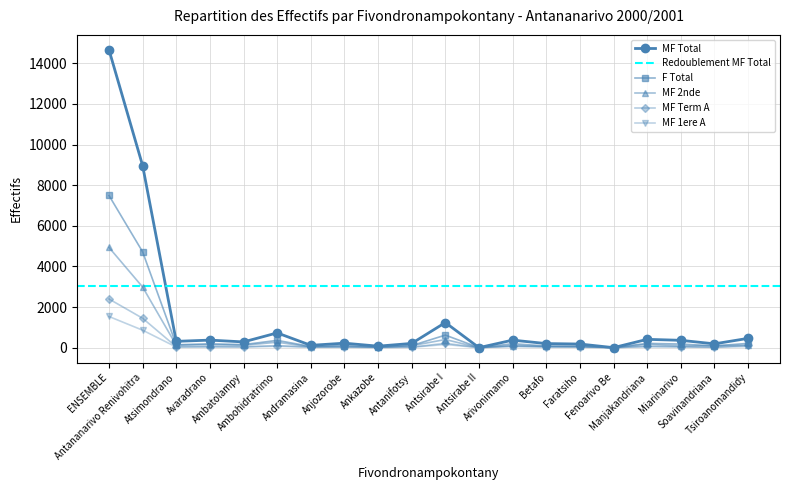

List the labels in order of MF Total value, smallest first.

Antsirabe II, Fenoarivo Be, Ankazobe, Andramasina, Faratsiho, Soavinandriana, Betafo, Antanifotsy, Anjozorobe, Ambatolampy, Atsimondrano, Miarinarivo, Arivonimamo, Avaradrano, Manjakandriana, Tsiroanomandidy, Ambohidratrimo, Antsirabe I, Antananarivo Renivohitra, ENSEMBLE